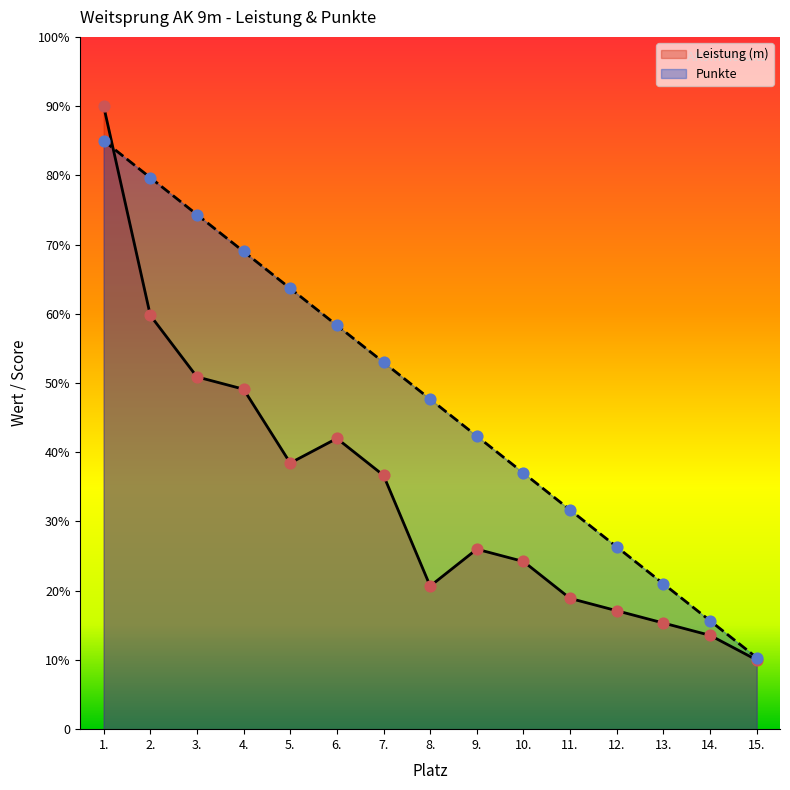

At which category is the sum across all series the highest?

1.